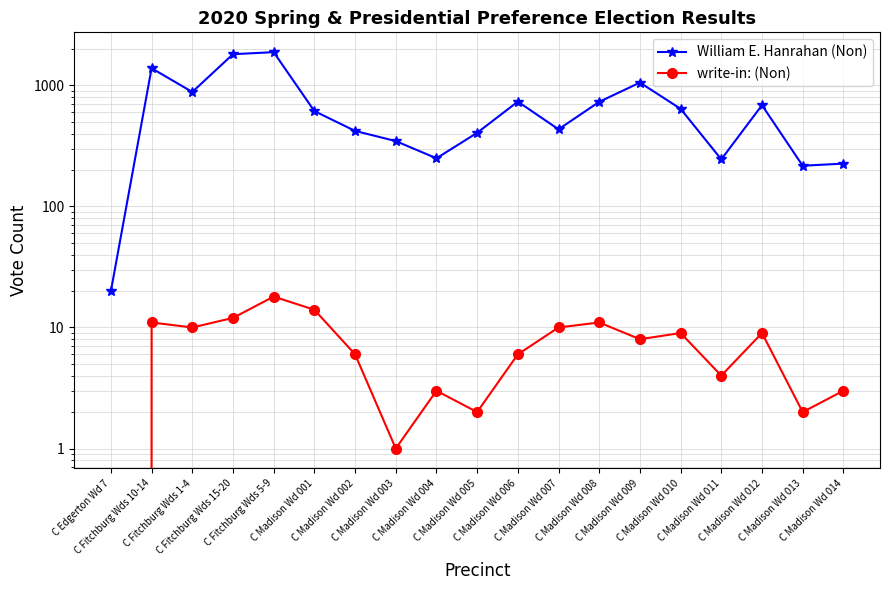

Which series has the widest spread of values?

William E. Hanrahan (Non)